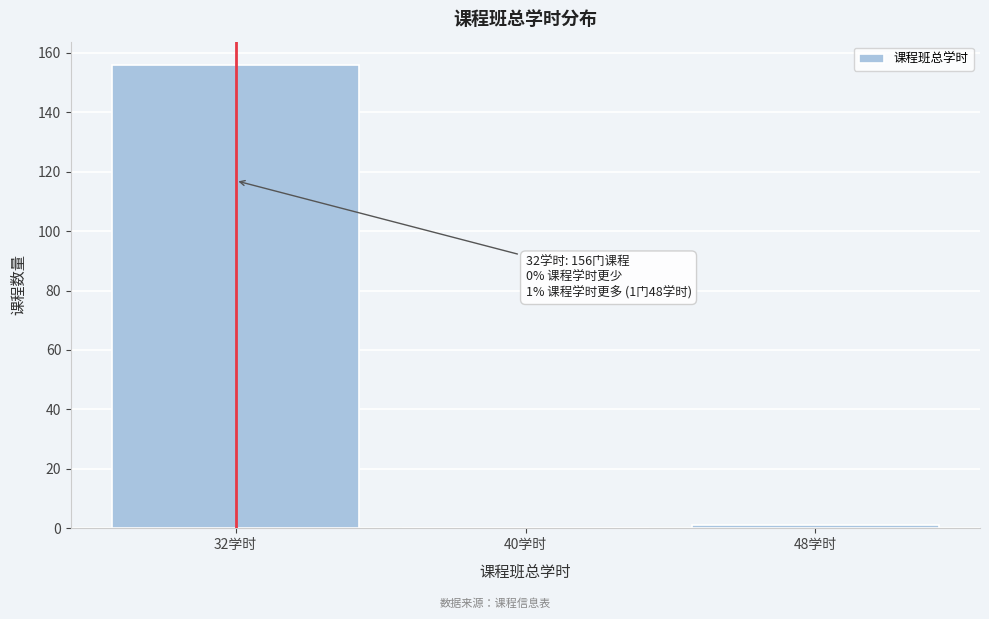

Which range on the x-axis has the tallest bar?

28 to 36